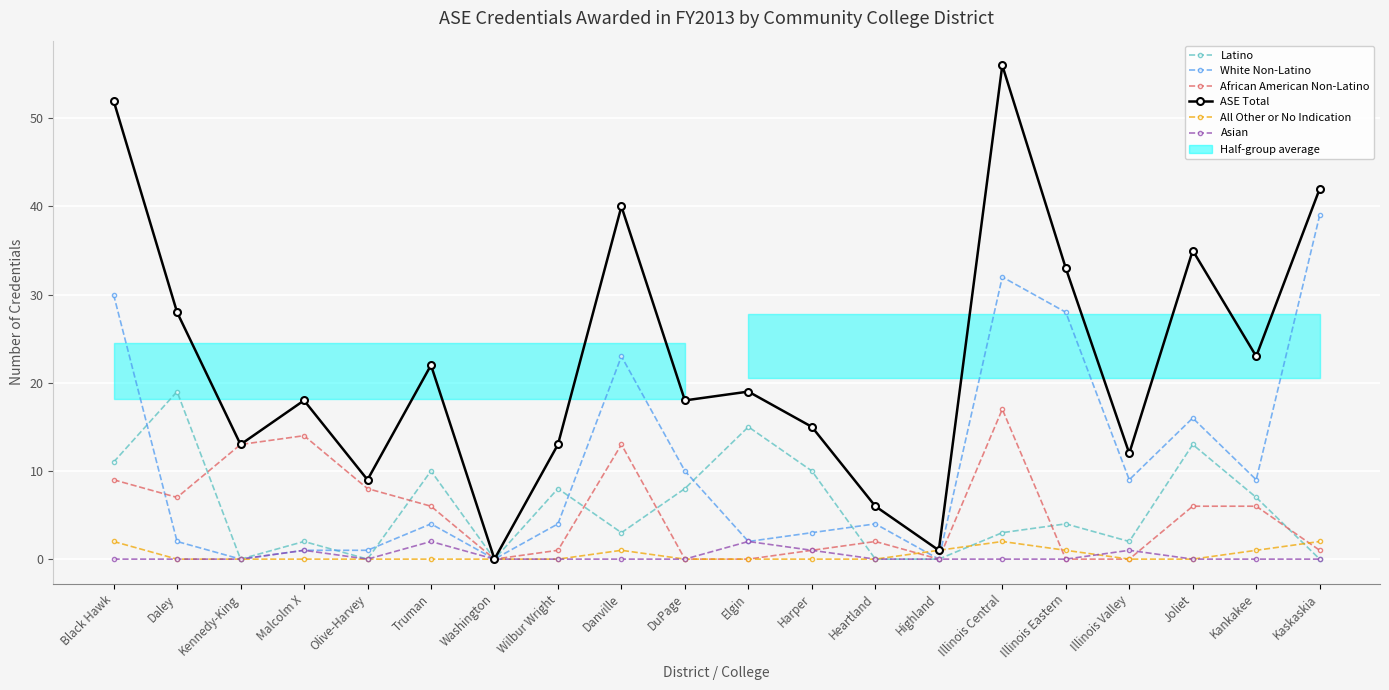

What is the average value of the ASE Total series?

23